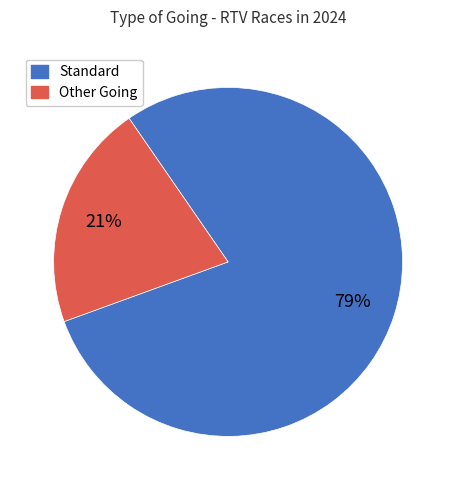

Does any single category account for the majority?

Yes